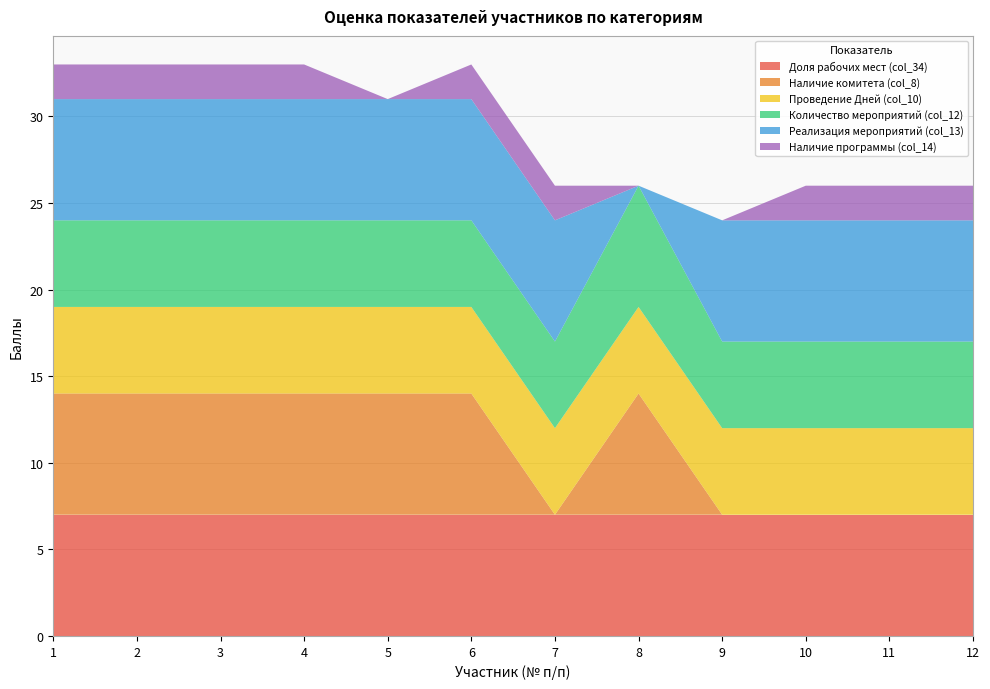

Reading left to right, list all the values displayed in this chart.

Доля рабочих мест (col_34): 7	7	7	7	7	7	7	7	7	7	7	7
Наличие комитета (col_8): 7	7	7	7	7	7	0	7	0	0	0	0
Проведение Дней (col_10): 5	5	5	5	5	5	5	5	5	5	5	5
Количество мероприятий (col_12): 5	5	5	5	5	5	5	7	5	5	5	5
Реализация мероприятий (col_13): 7	7	7	7	7	7	7	0	7	7	7	7
Наличие программы (col_14): 2	2	2	2	0	2	2	0	0	2	2	2